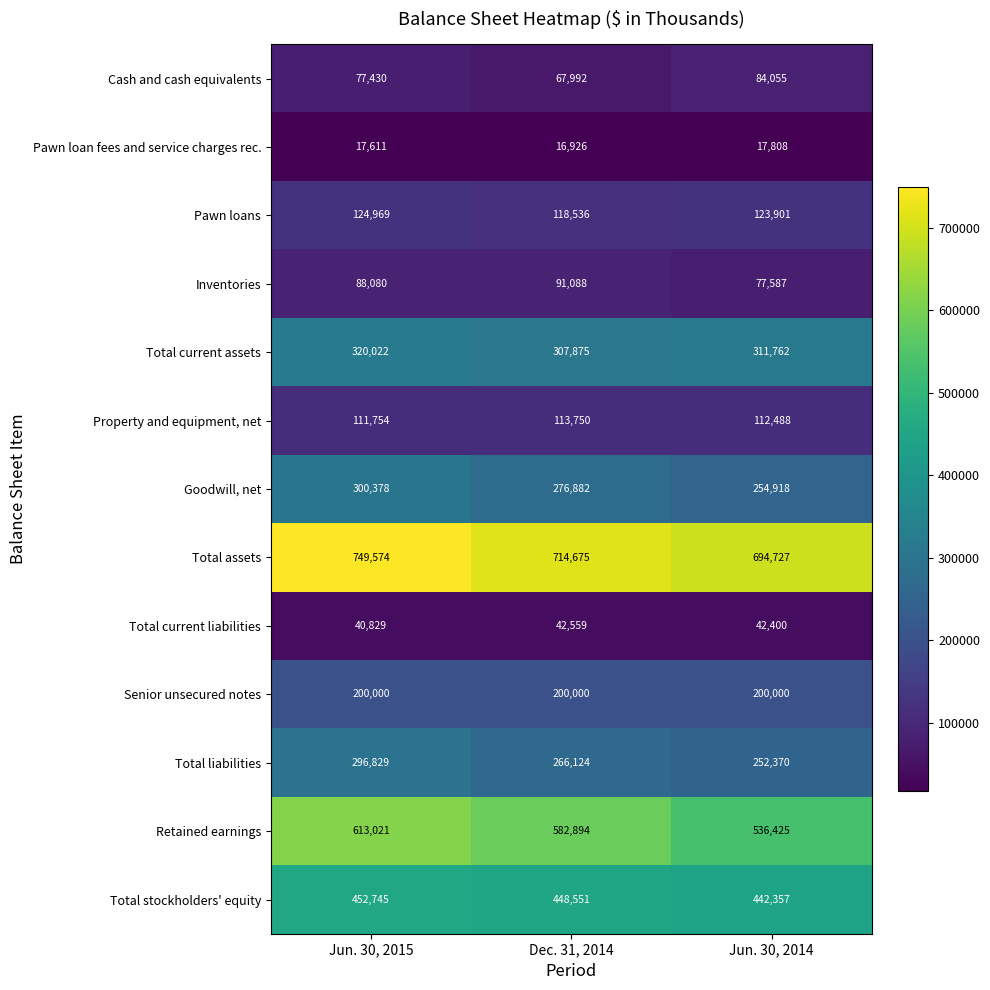

The value of Total assets at Jun. 30, 2014 is 377373. True or false?

False